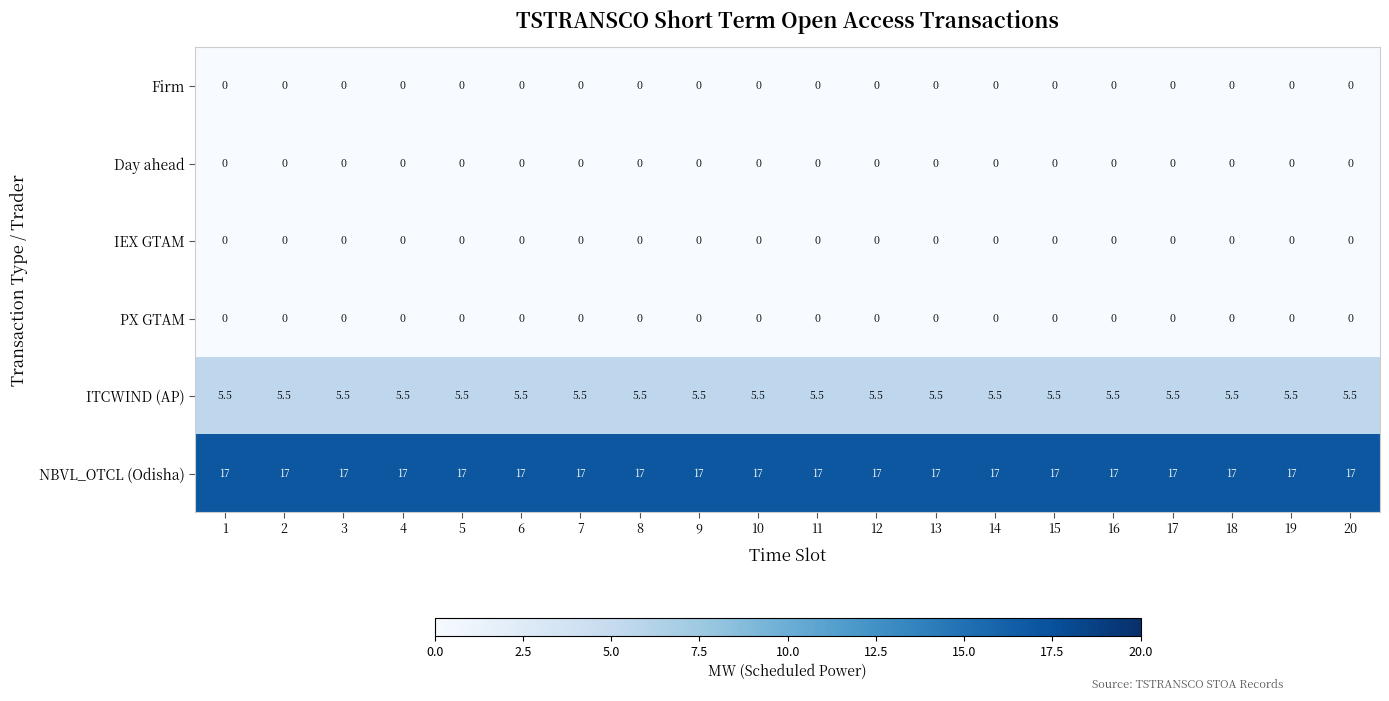

What is the total value across all series at 10?

22.5